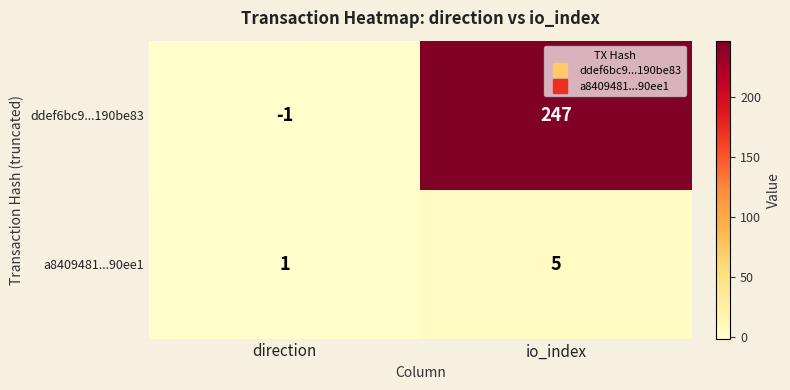

What is the sum of all ddef6bc9...190be83 values?

246